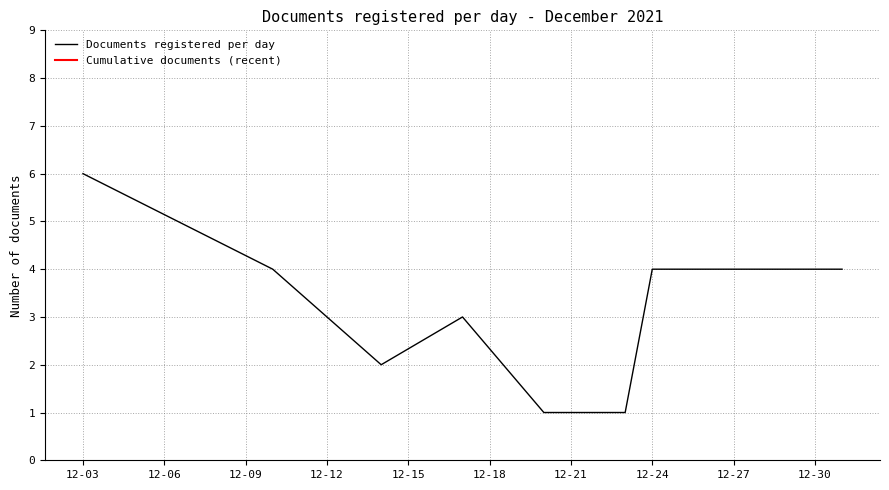

What is the highest value of the Documents registered per day series?

6